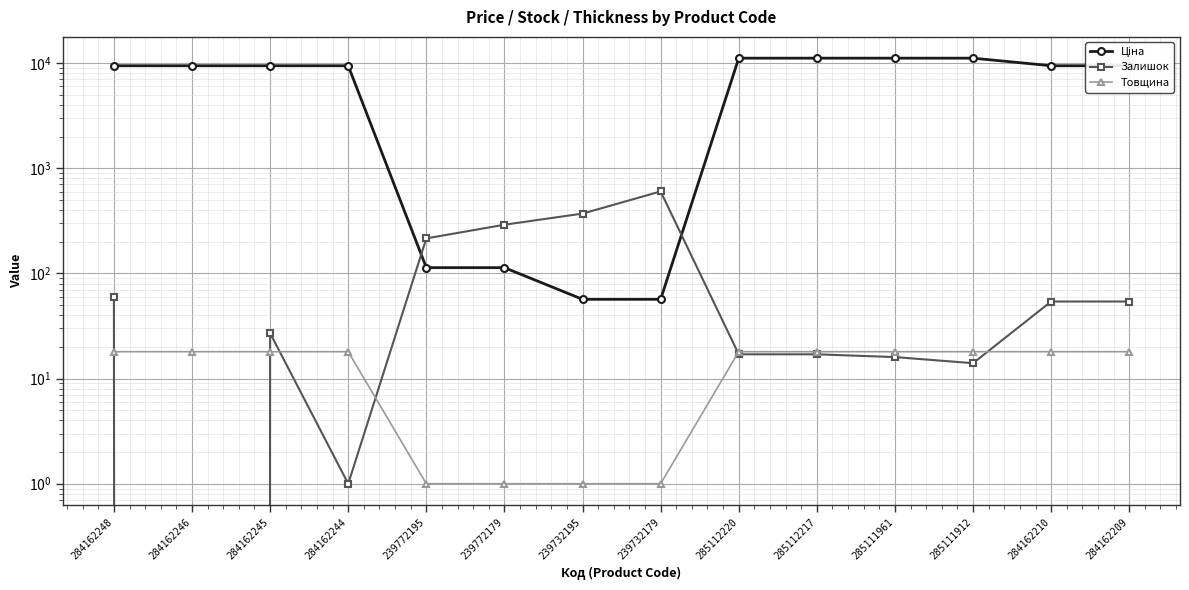

Which series has the largest total across all categories?

Ціна